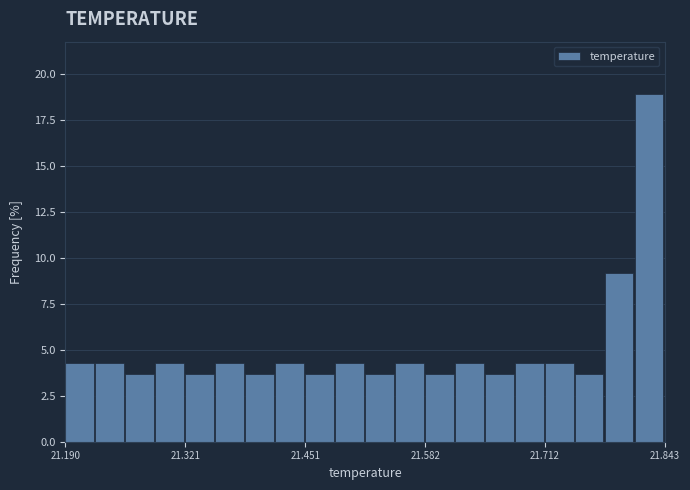

Read against the x-axis, roughly where is the centre of the tallest bar?

21.82